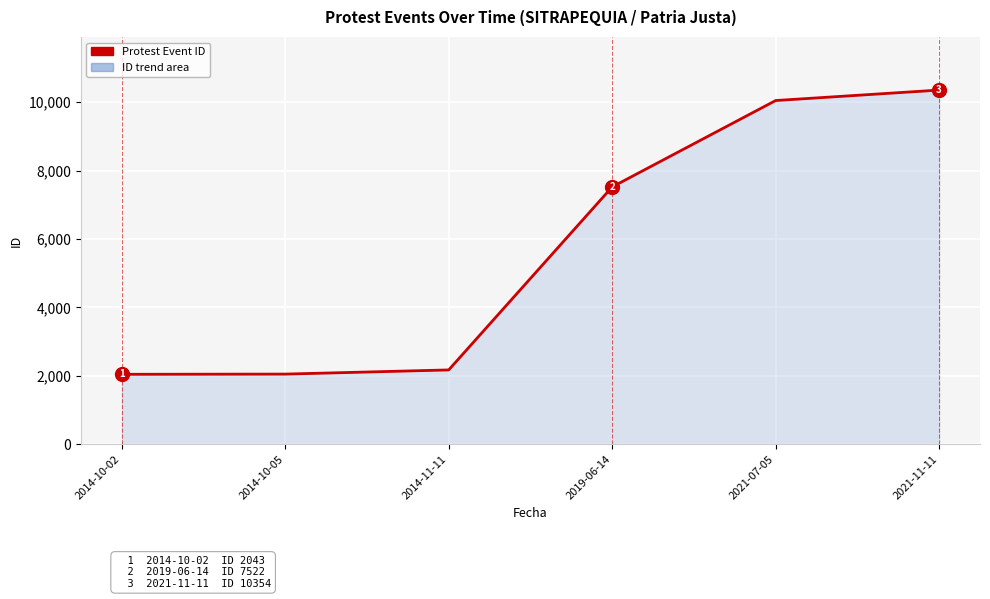

List the labels in order of value, smallest first.

2014-10-02, 2014-10-05, 2014-11-11, 2019-06-14, 2021-07-05, 2021-11-11